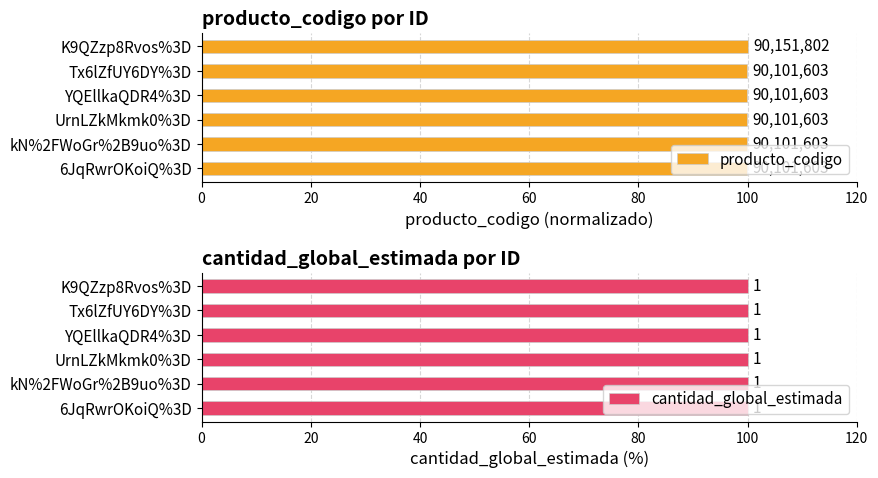

Between 40 and 60, which series saw the biggest shift?

producto_codigo